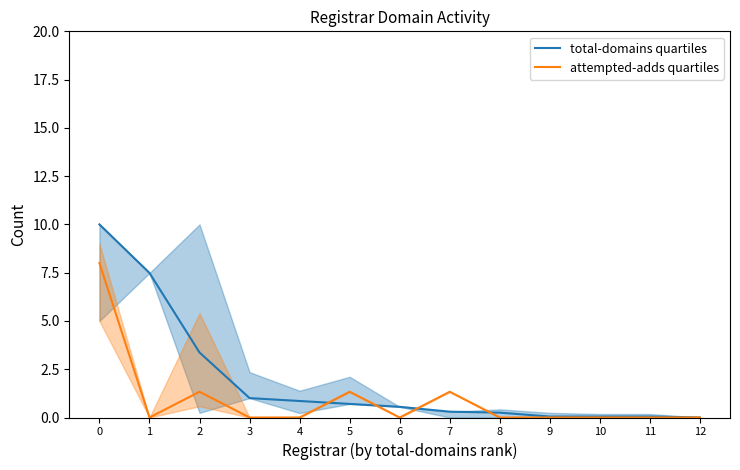

Count the number of data series in this chart.

2